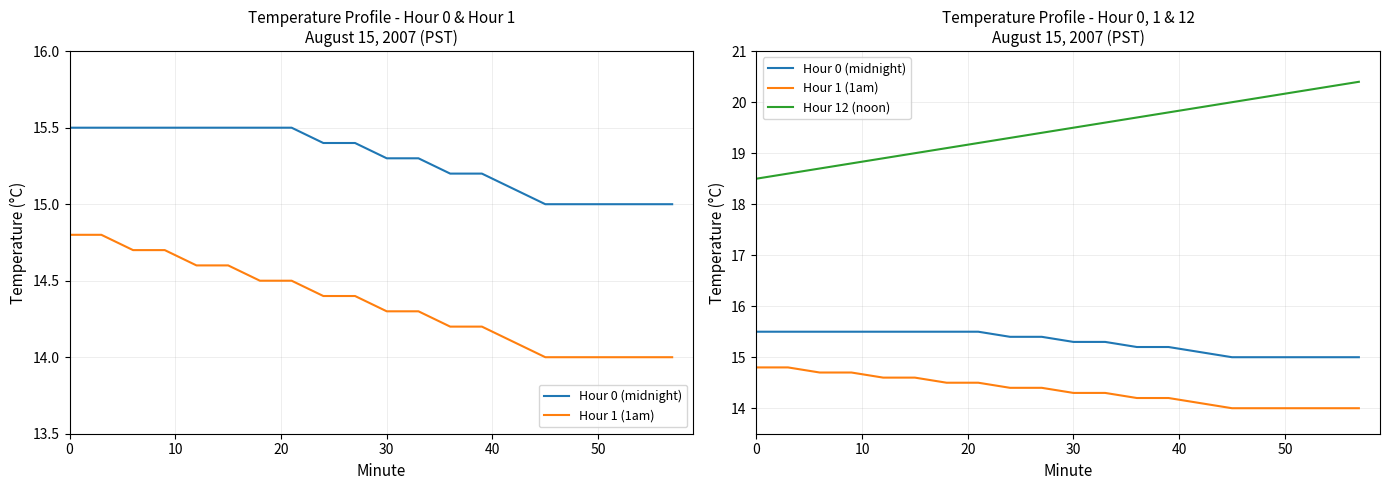

Reading left to right, what are all the values shown in this chart?

Hour 0 (midnight): 15.5	15.5	15.5	15.5	15.5	15.5	15.5	15.5	15.4	15.4	15.3	15.3	15.2	15.2	15.1	15.0	15.0	15.0	15.0	15.0
Hour 1 (1am): 14.8	14.8	14.7	14.7	14.6	14.6	14.5	14.5	14.4	14.4	14.3	14.3	14.2	14.2	14.1	14.0	14.0	14.0	14.0	14.0
Hour 12 (noon): 18.5	18.6	18.7	18.8	18.9	19.0	19.1	19.2	19.3	19.4	19.5	19.6	19.7	19.8	19.9	20.0	20.1	20.2	20.3	20.4